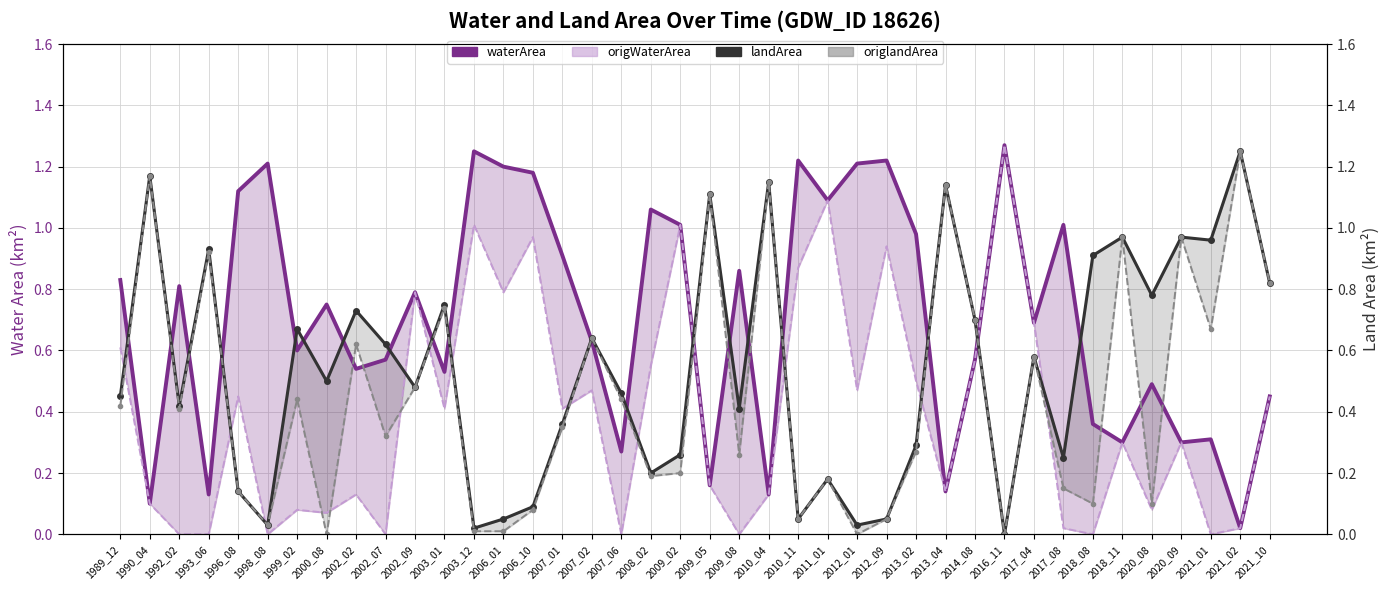

True or false: origWaterArea has a value of 0.8 at 2013_02.

False